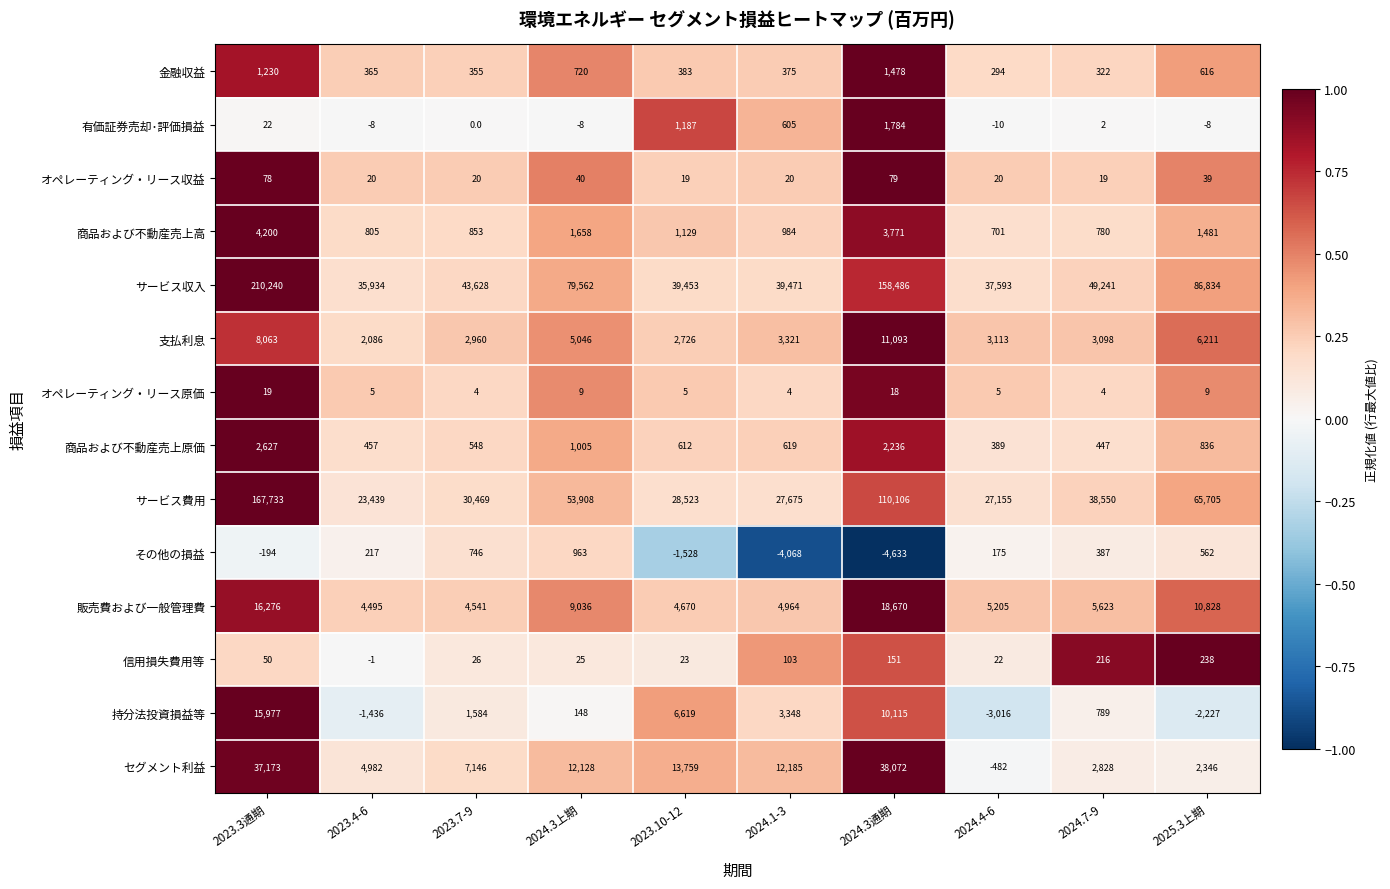

What is the smallest value displayed?

-4633